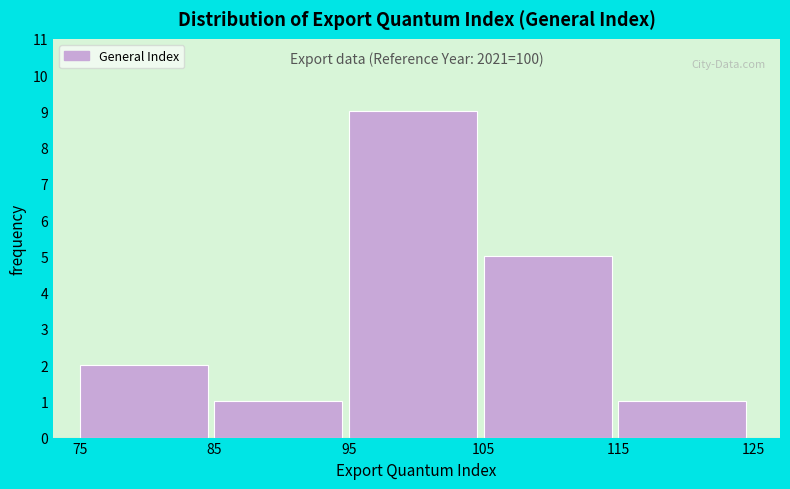

Over which range of the x-axis is the bar tallest?

95 to 105